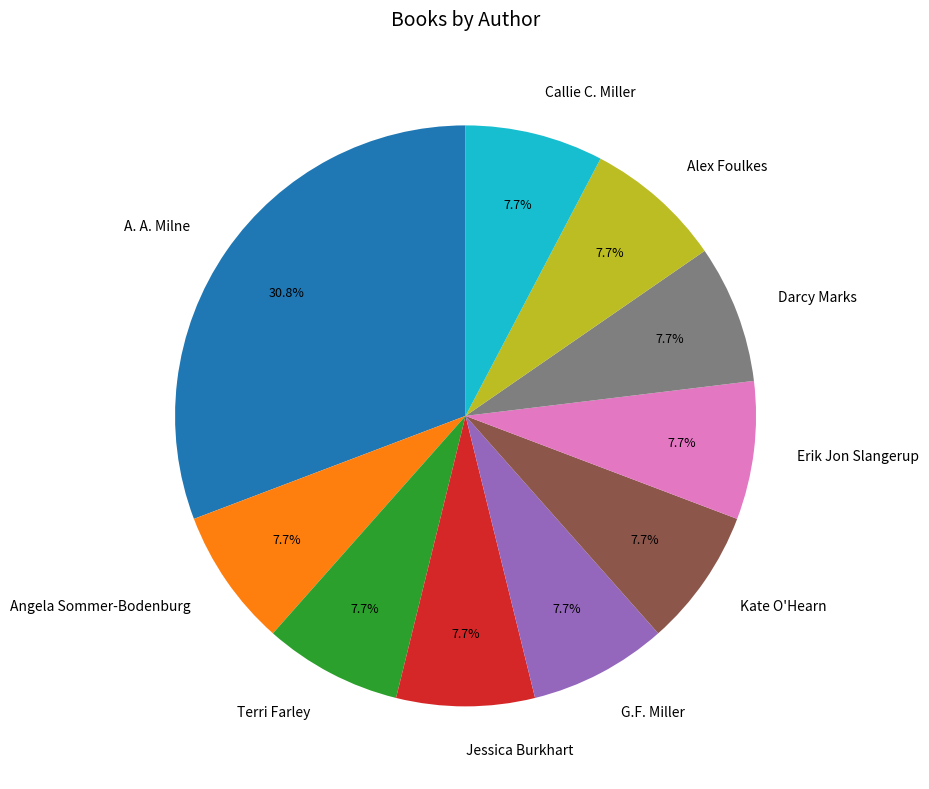

What portion of the pie excludes G.F. Miller?

92.3%